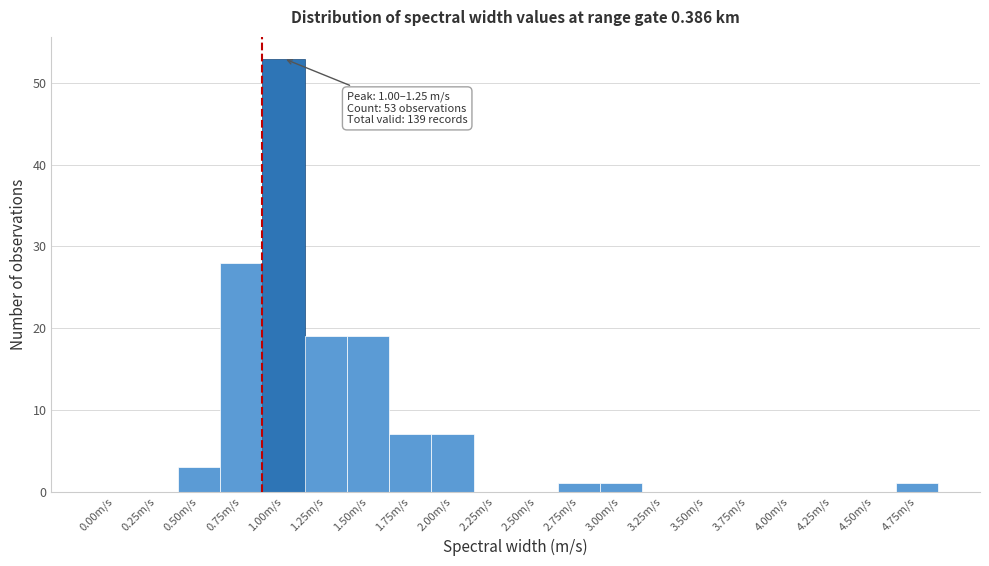

Reading left to right, what are all the values shown in this chart?

0.00m/s=0	0.25m/s=0	0.50m/s=3	0.75m/s=28	1.00m/s=53	1.25m/s=19	1.50m/s=19	1.75m/s=7	2.00m/s=7	2.25m/s=0	2.50m/s=0	2.75m/s=1	3.00m/s=1	3.25m/s=0	3.50m/s=0	3.75m/s=0	4.00m/s=0	4.25m/s=0	4.50m/s=0	4.75m/s=1